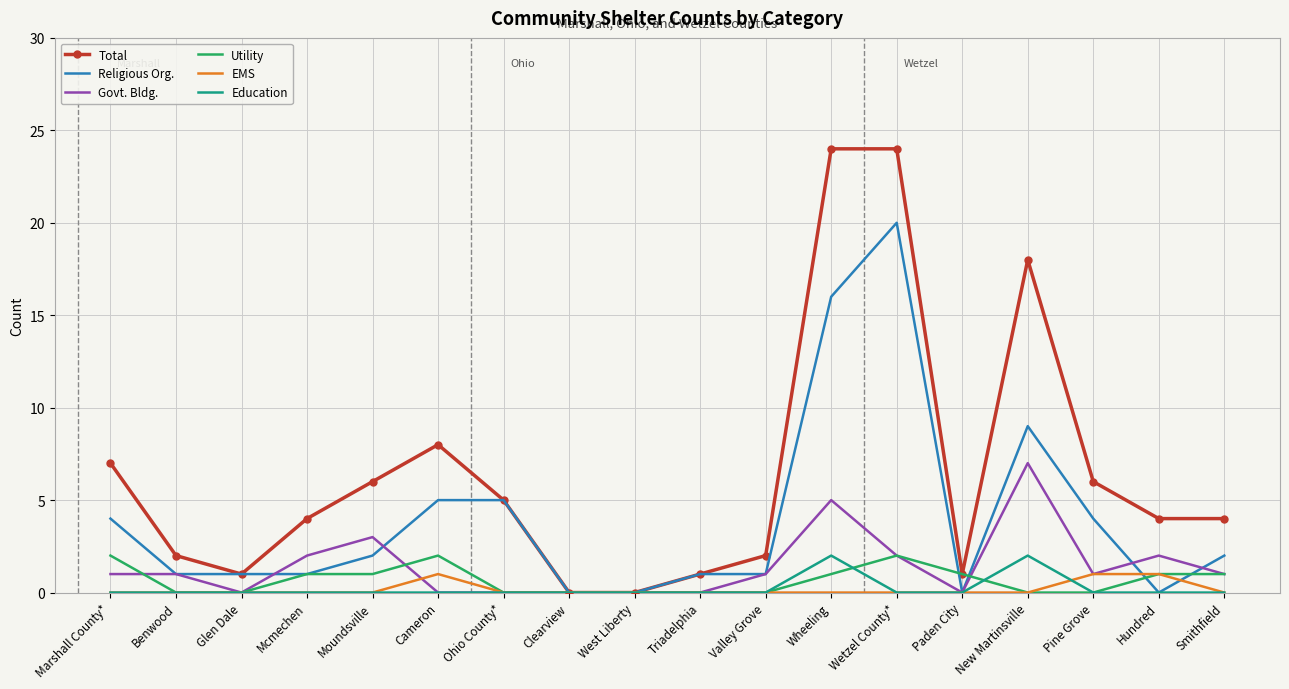

What is the total value across all series at Moundsville?

12